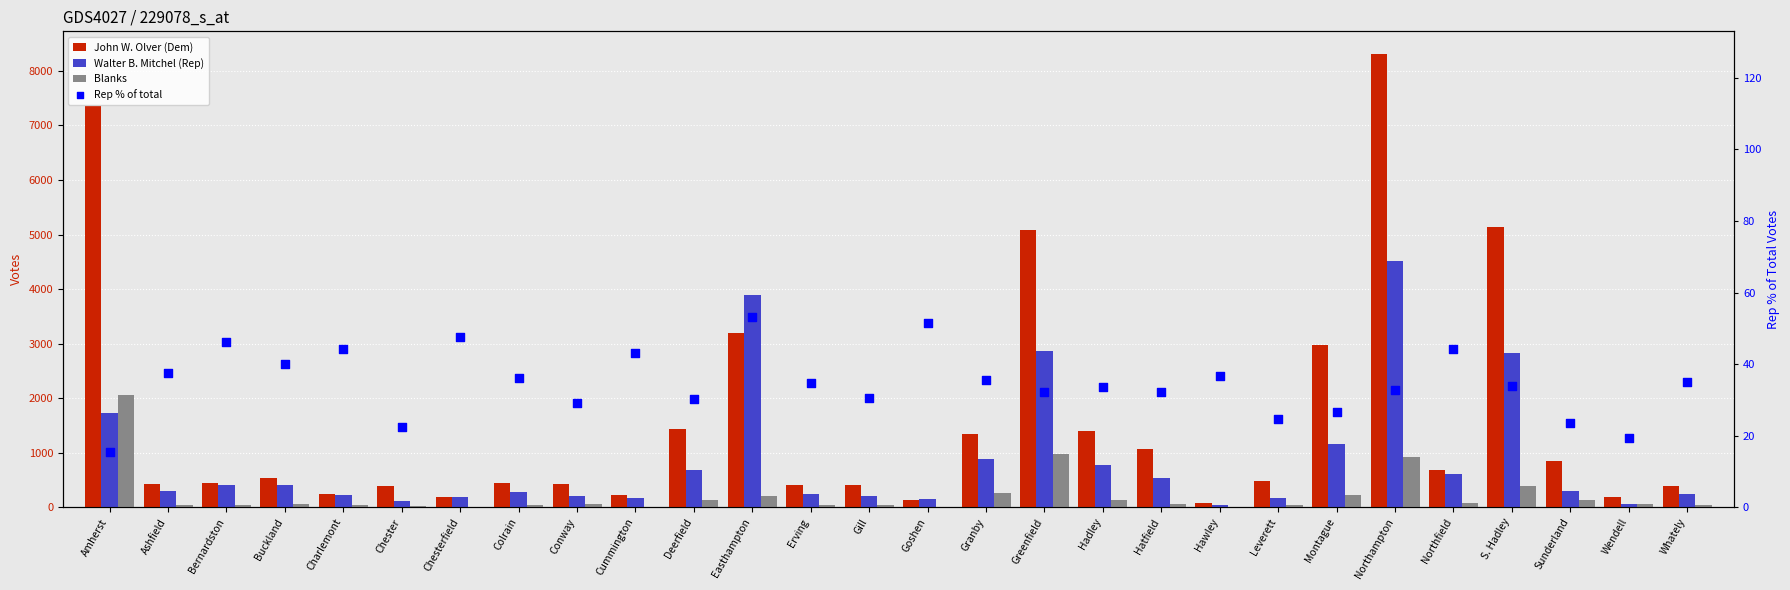

Which series contains the highest Y value?

John W. Olver (Dem)